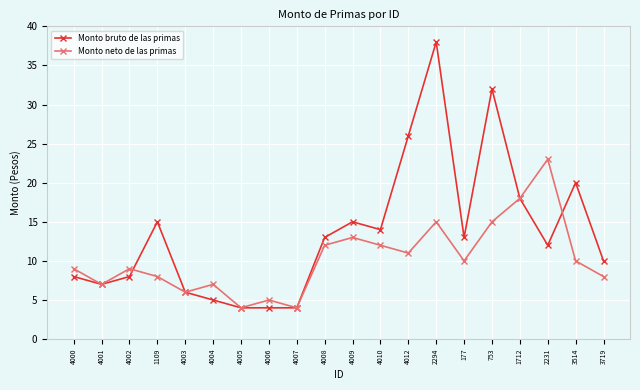

At which category does Monto neto de las primas reach its first local valley?

4001